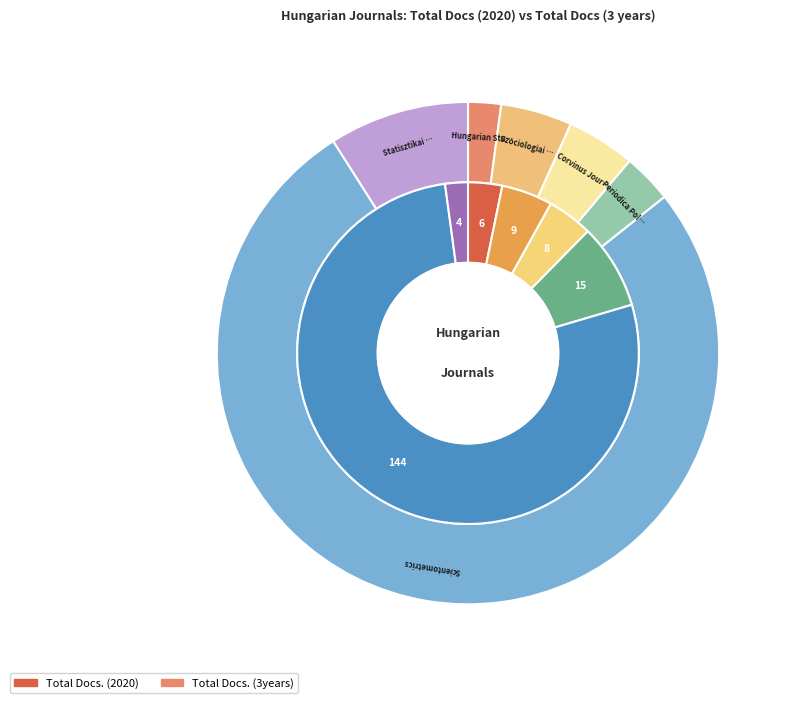

Which series has the widest spread of values?

Total Docs. (3years)